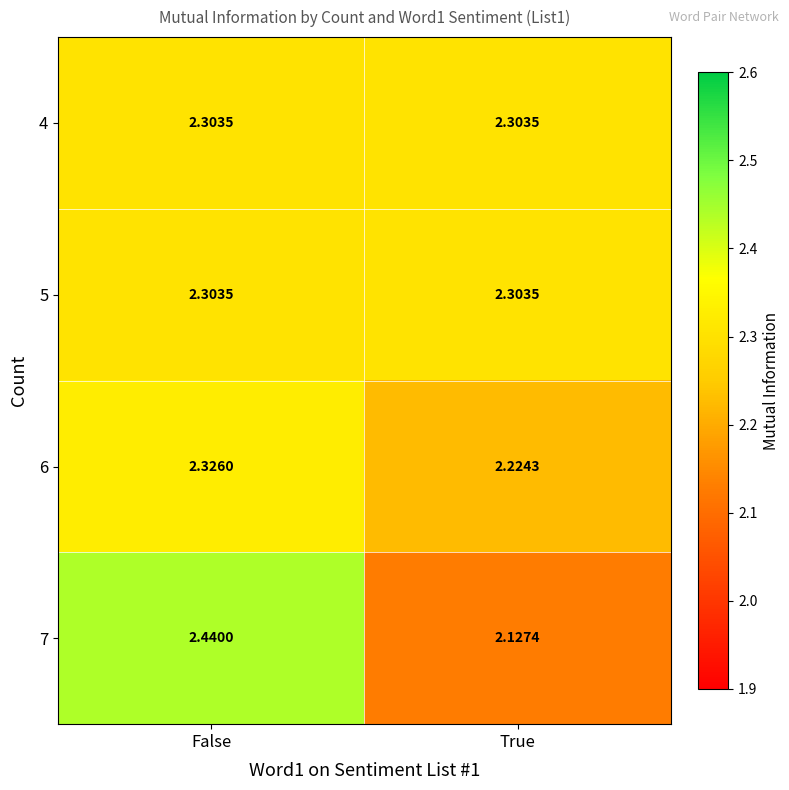

Between False and True, which series saw the biggest shift?

7